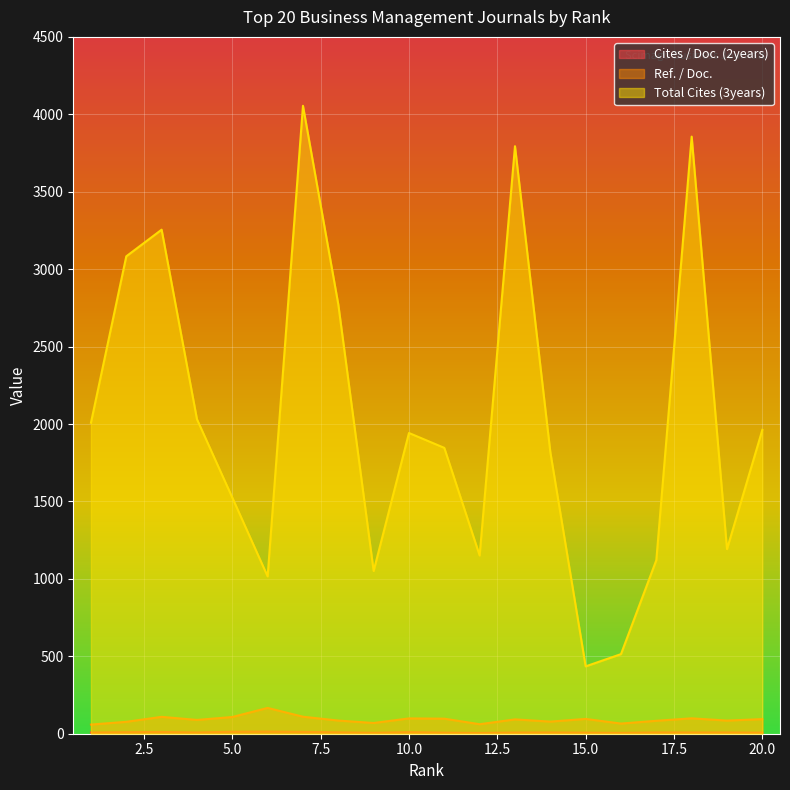

What is the sum of the Total Cites (3years) values at 18 and 6?

4872.0